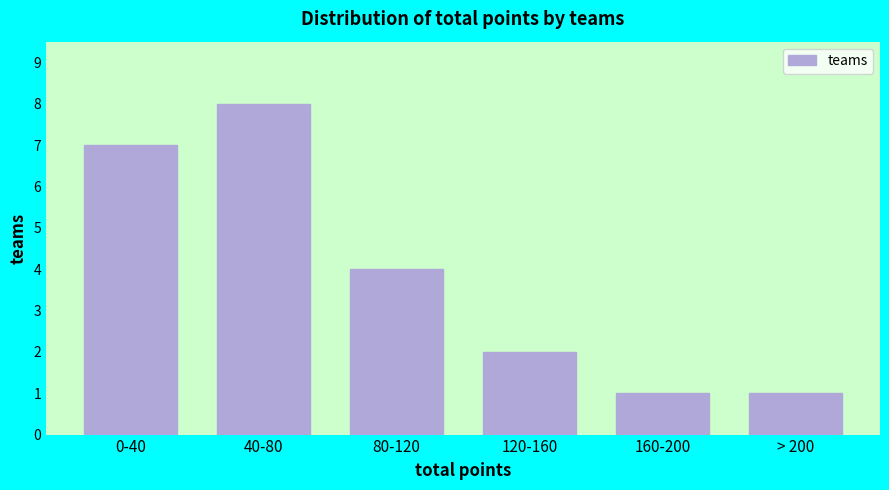

Reading right to left, extract all data points from this chart.

1	1	2	4	8	7